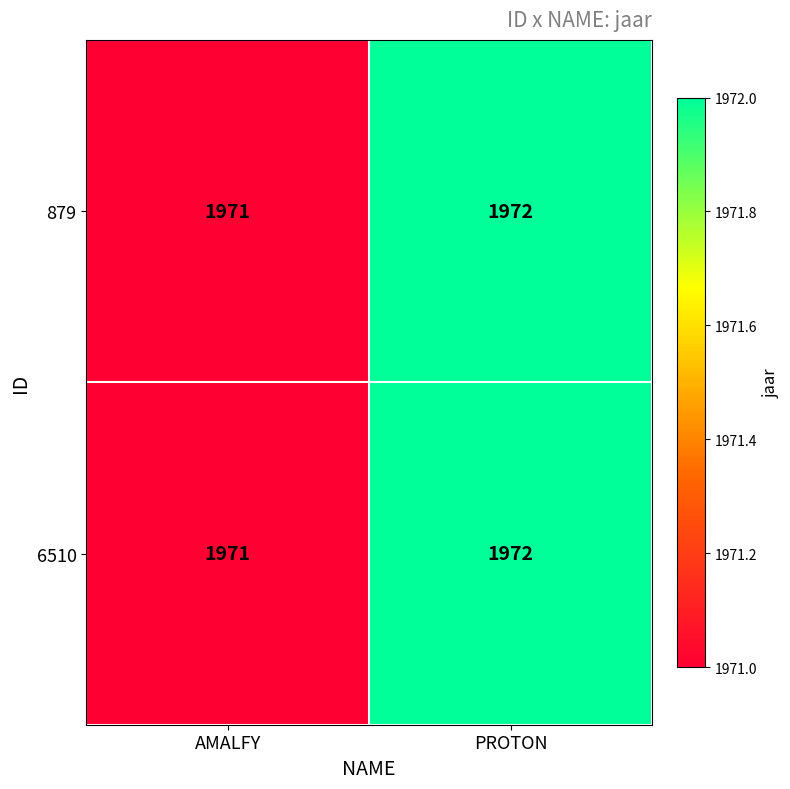

At which category does the chart reach its minimum across all series?

AMALFY